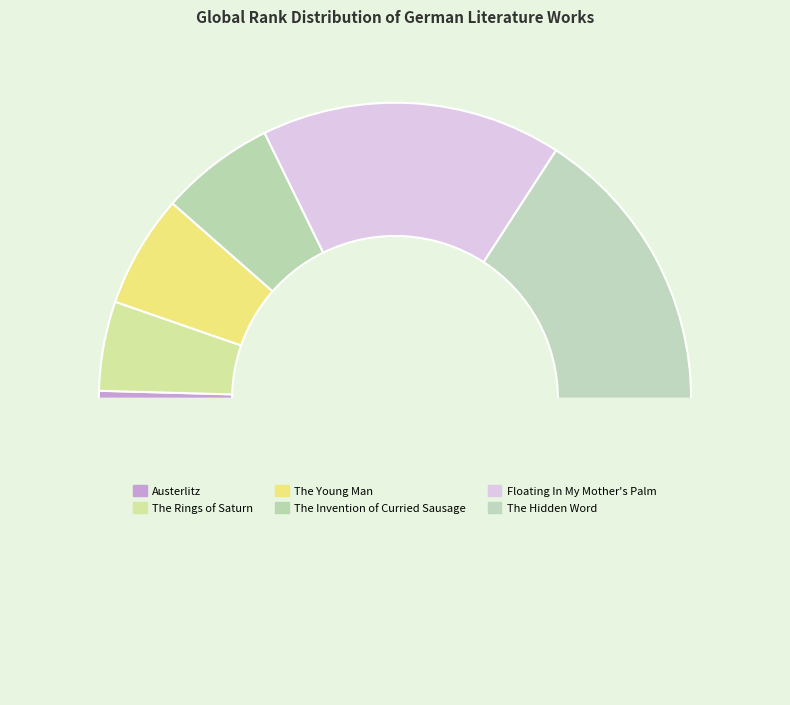

Count the number of slices in the pie.

7